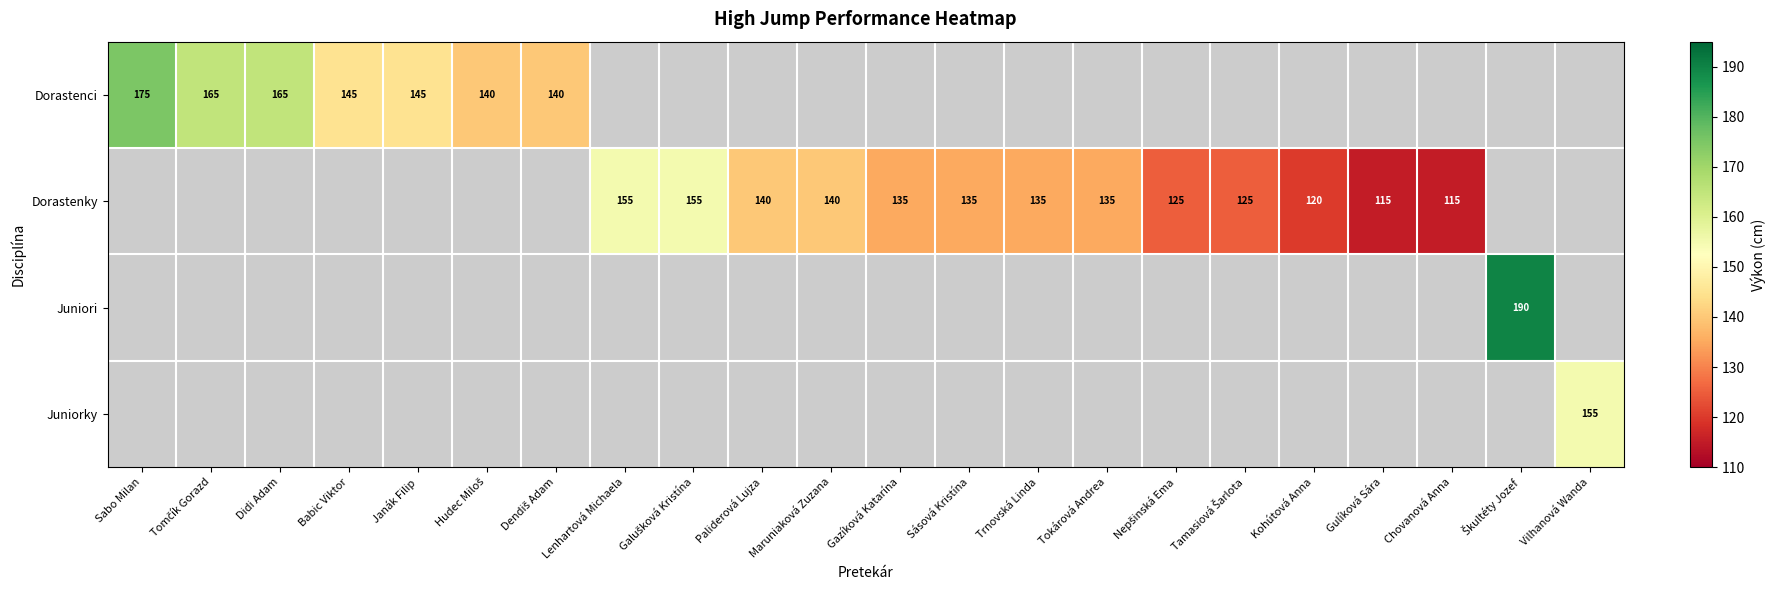

True or false: Dorastenky has a value of 135 at Sásová Kristína.

True